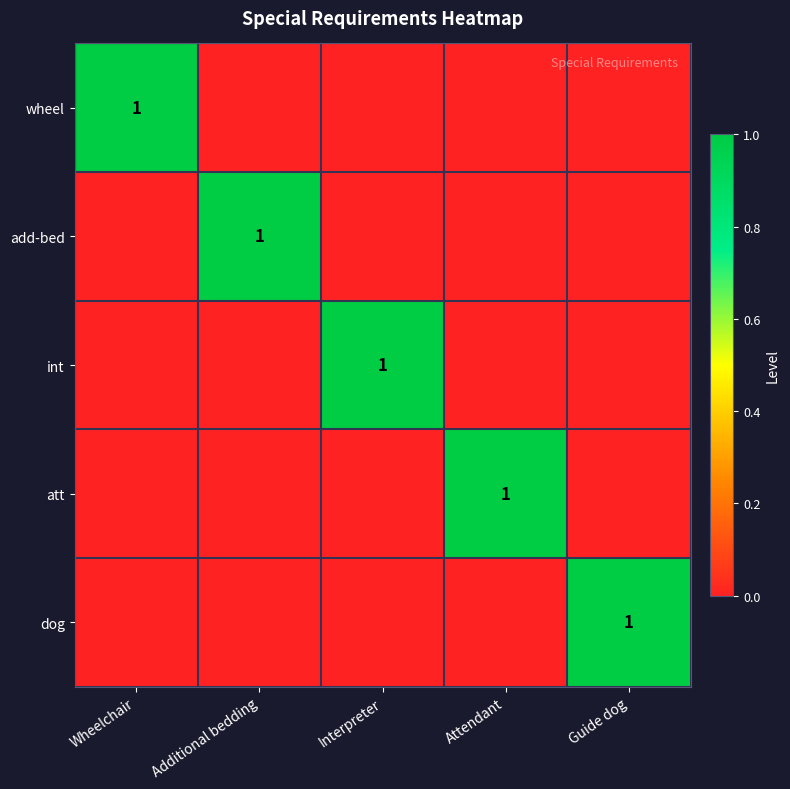

True or false: add-bed has a value of -1 at Guide dog.

False